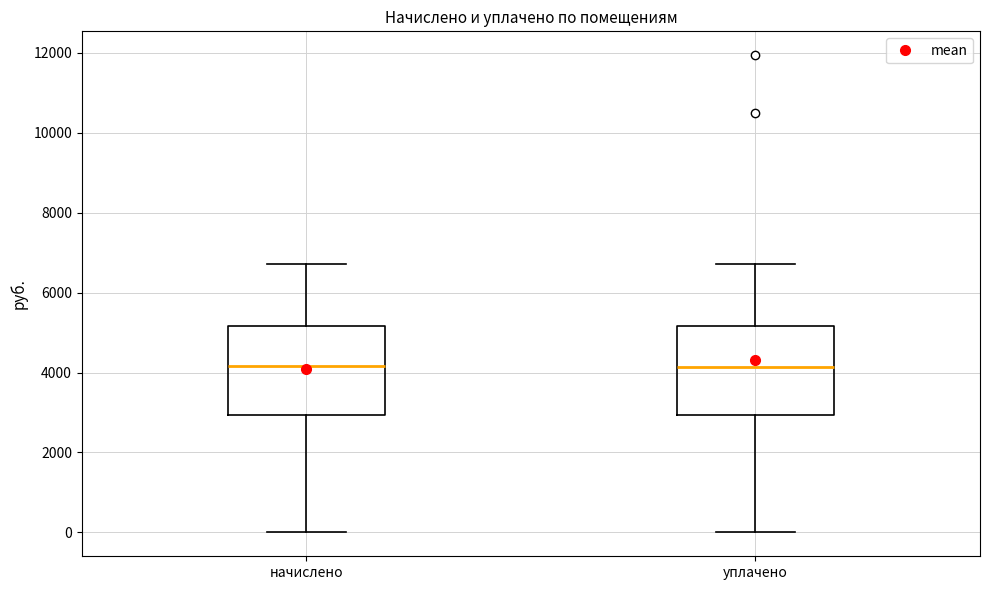

Where is the upper edge of the box for уплачено on the y-axis? The values are not printed on the chart, so give them approximately, as read against the axis.

5200